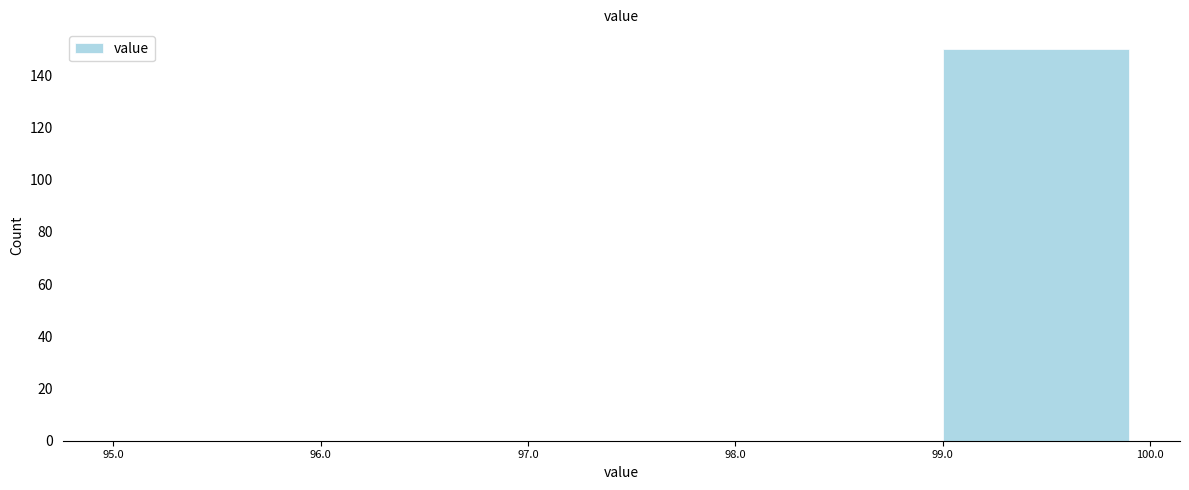

What is the height of the bar covering 99.0 to 100.0 on the x-axis? The values are not printed on the chart, so give them approximately, as read against the axis.

150